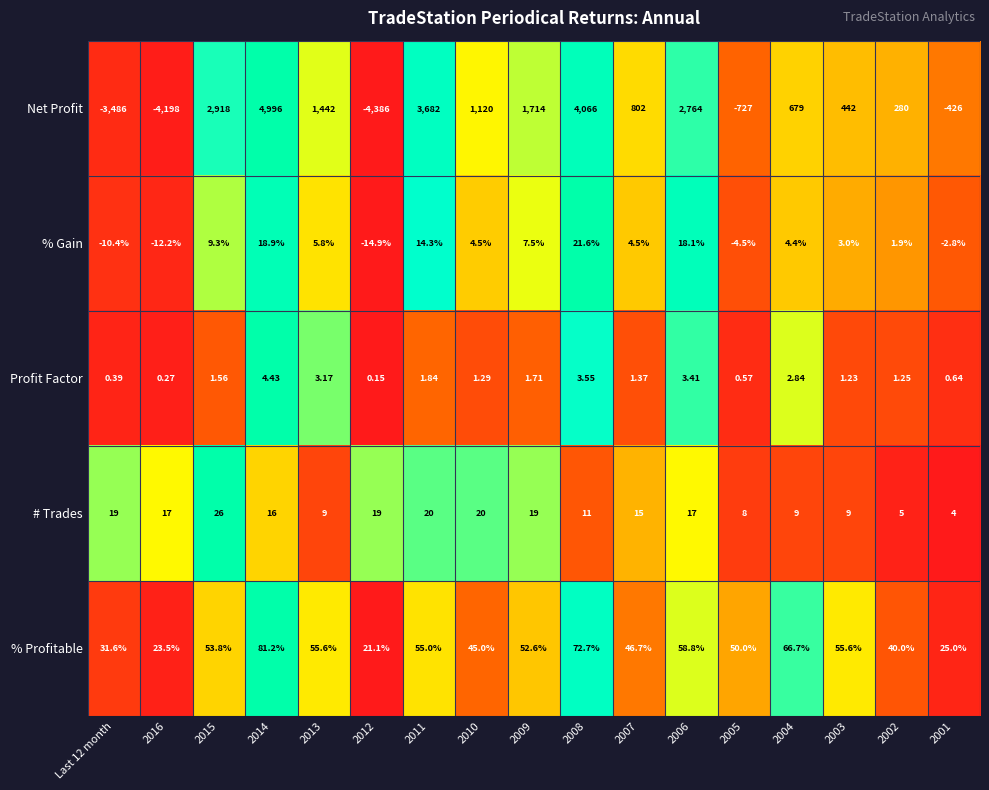

Rank the series by their maximum value, from highest to lowest.

Net Profit, % Profitable, # Trades, % Gain, Profit Factor